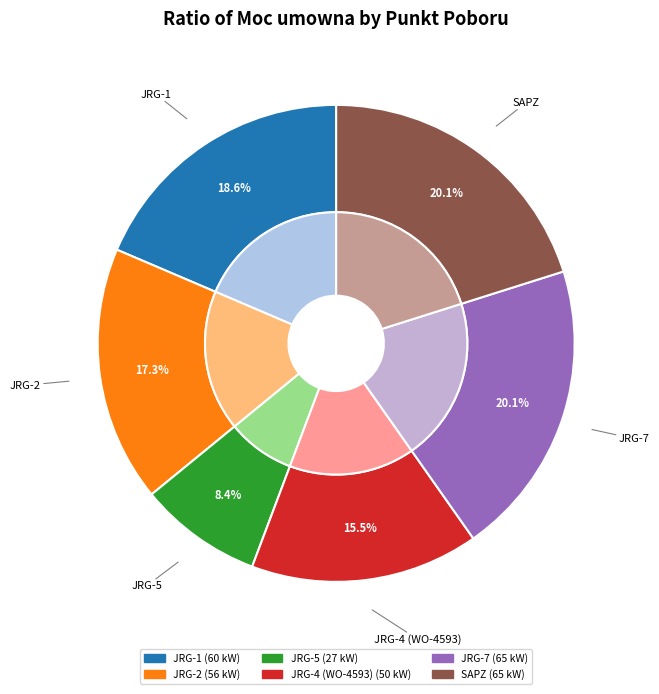

To the nearest percent, what portion does SAPZ represent?

20%